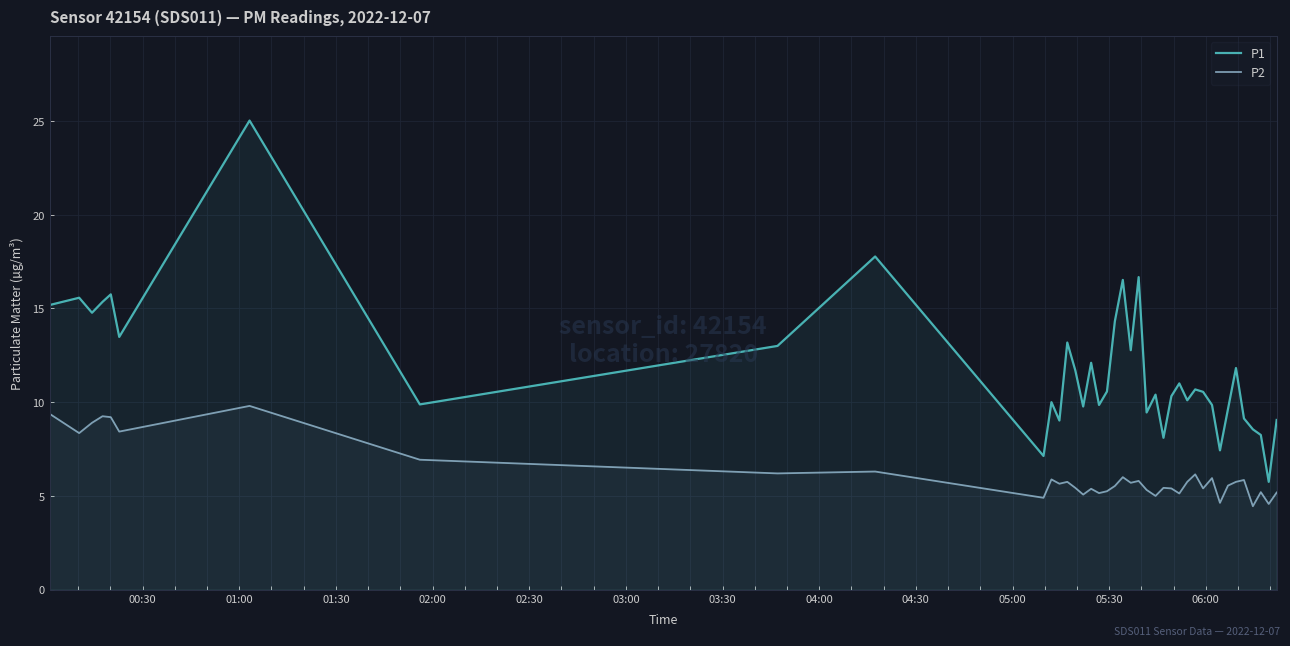

What is the sum of all P2 values?

244.9